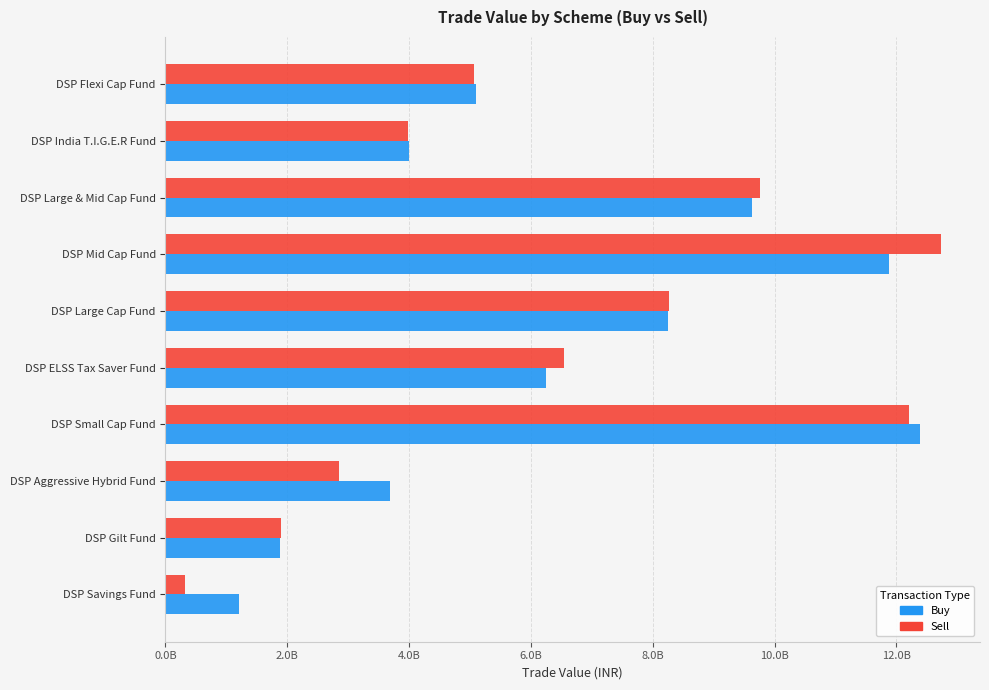

Which category has the lowest value across all series?

DSP Savings Fund